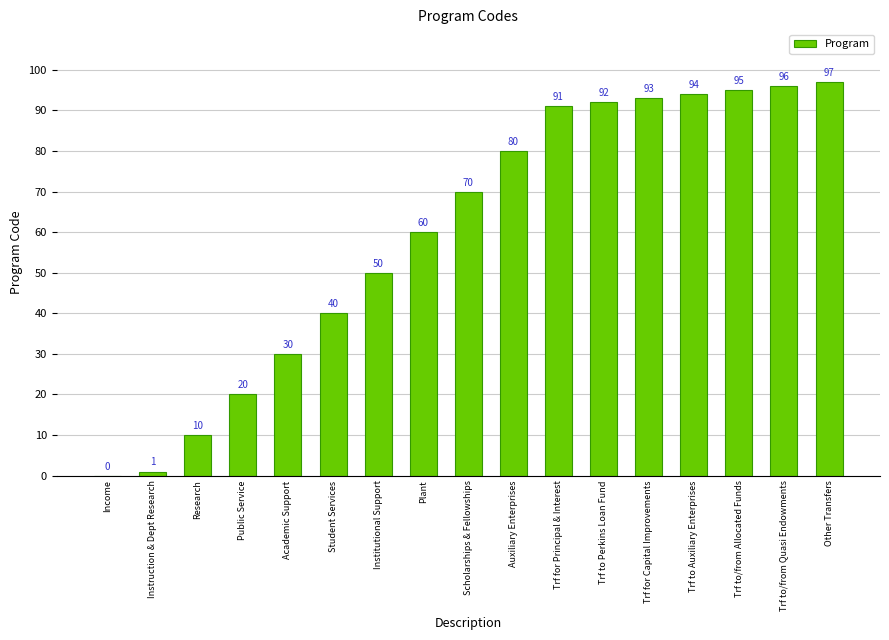

Which category has the highest value across all series?

Other Transfers